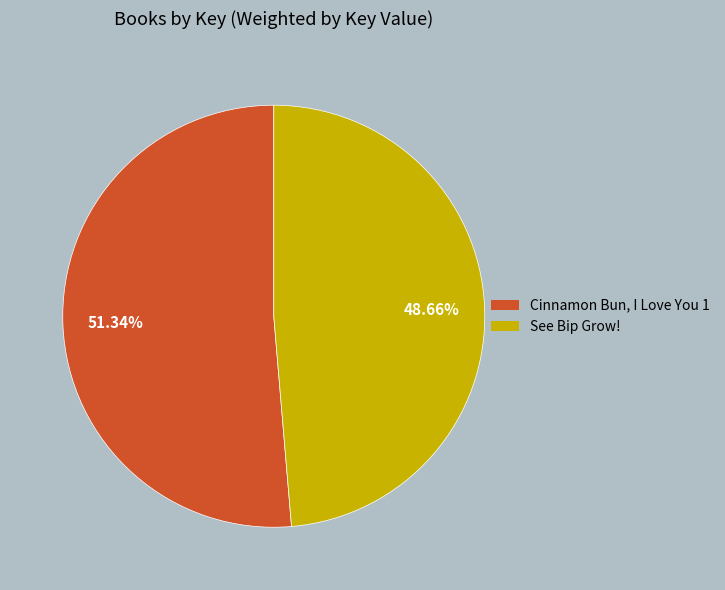

What percentage do See Bip Grow! and Cinnamon Bun, I Love You 1 together represent?

100.0%